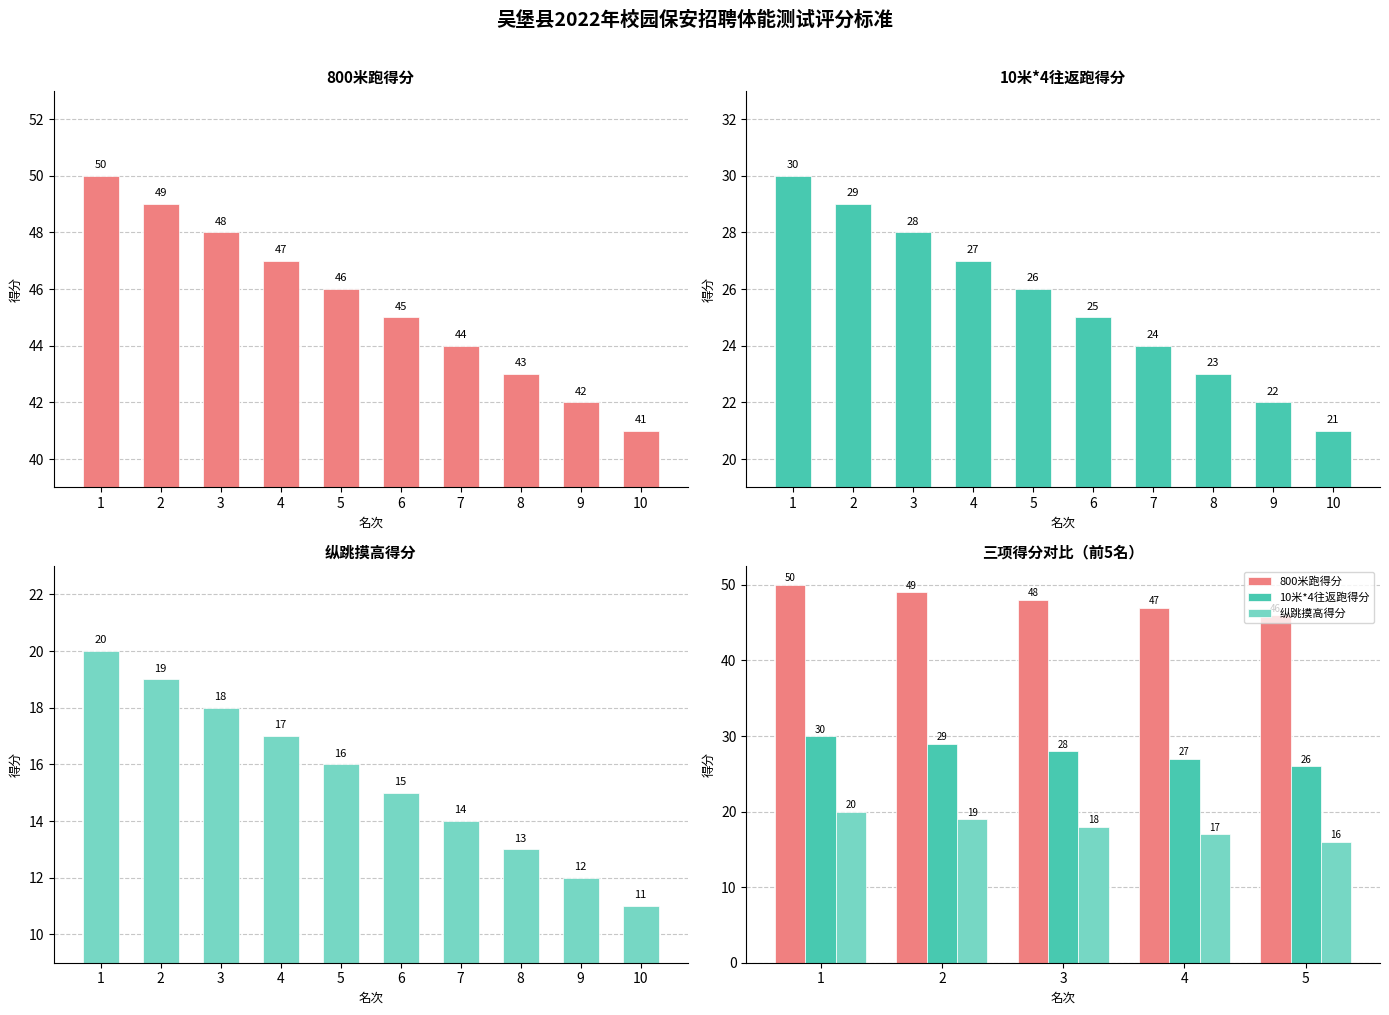

True or false: 800米跑得分 has a value of 47 at 4.

True